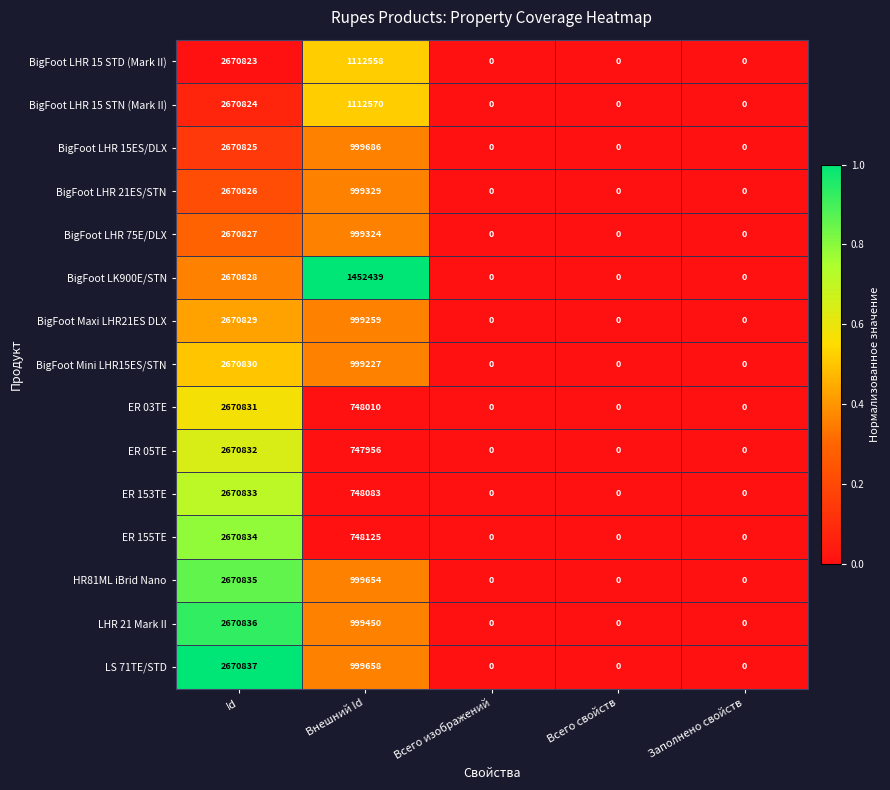

At which category is the sum across all series the highest?

Id